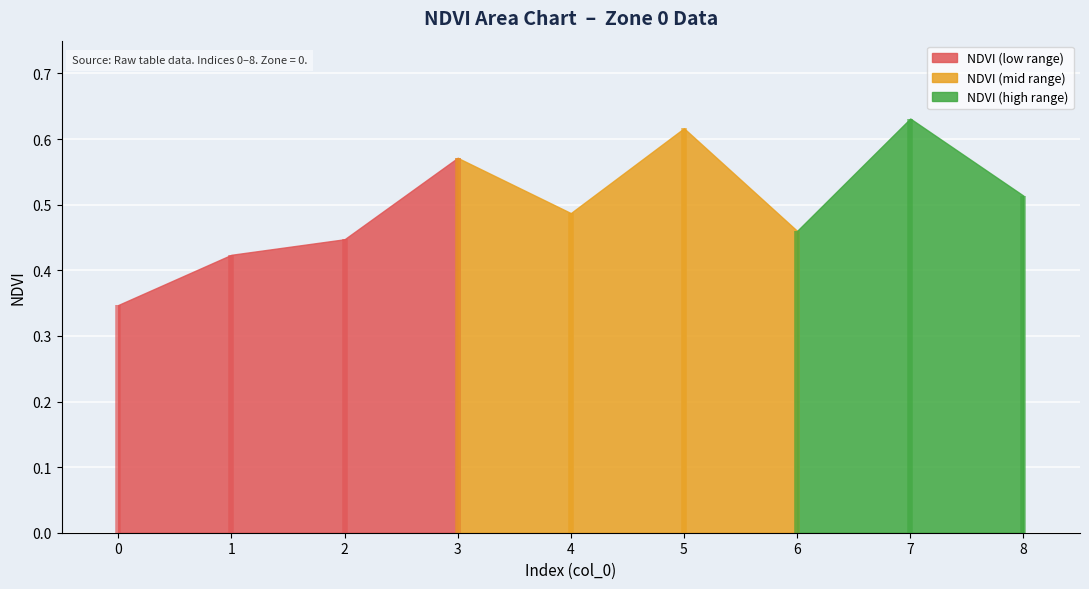

What is the difference between the maximum and minimum values?

0.3